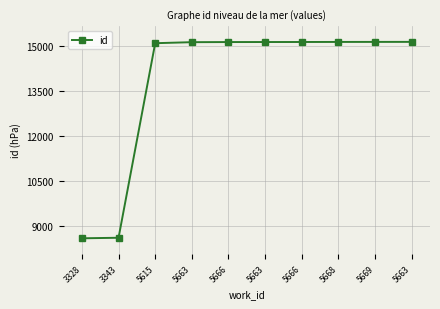

How many distinct data groups are displayed?

1